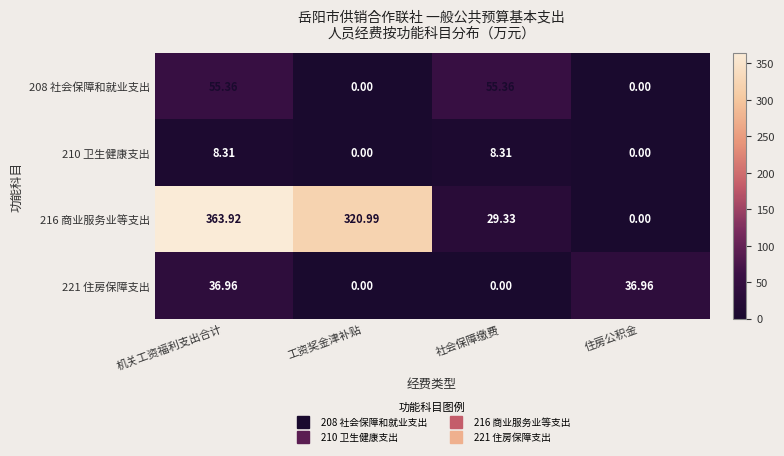

Is the value of 216 商业服务业等支出 at 机关工资福利支出合计 greater than the value of 210 卫生健康支出 at 机关工资福利支出合计?

Yes